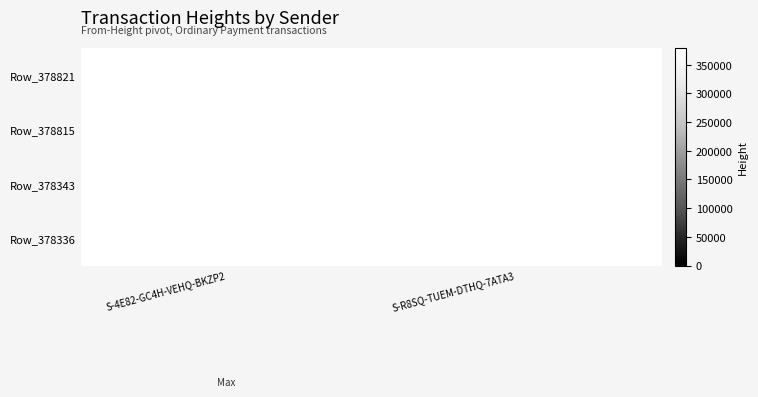

At which label does Row_378815 reach its minimum?

S-4E82-GC4H-VEHQ-BKZP2